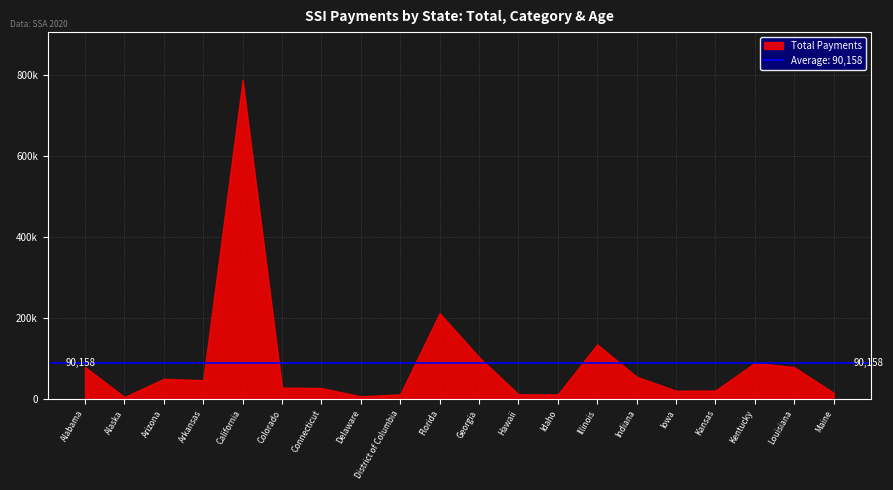

What is the value of the Total point at the 1st from the left?

79426